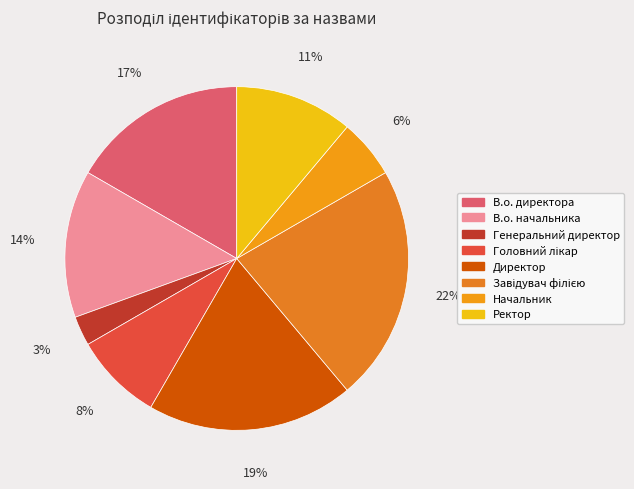

How many slices are in this pie chart?

8